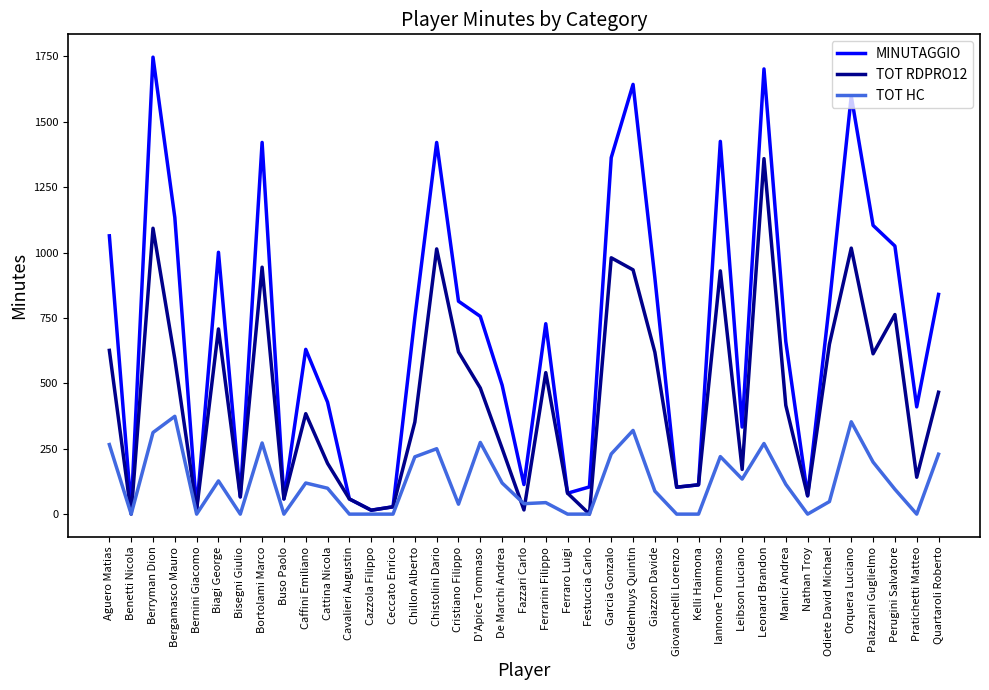

True or false: TOT RDPRO12 has a value of 416 at Manici Andrea.

True